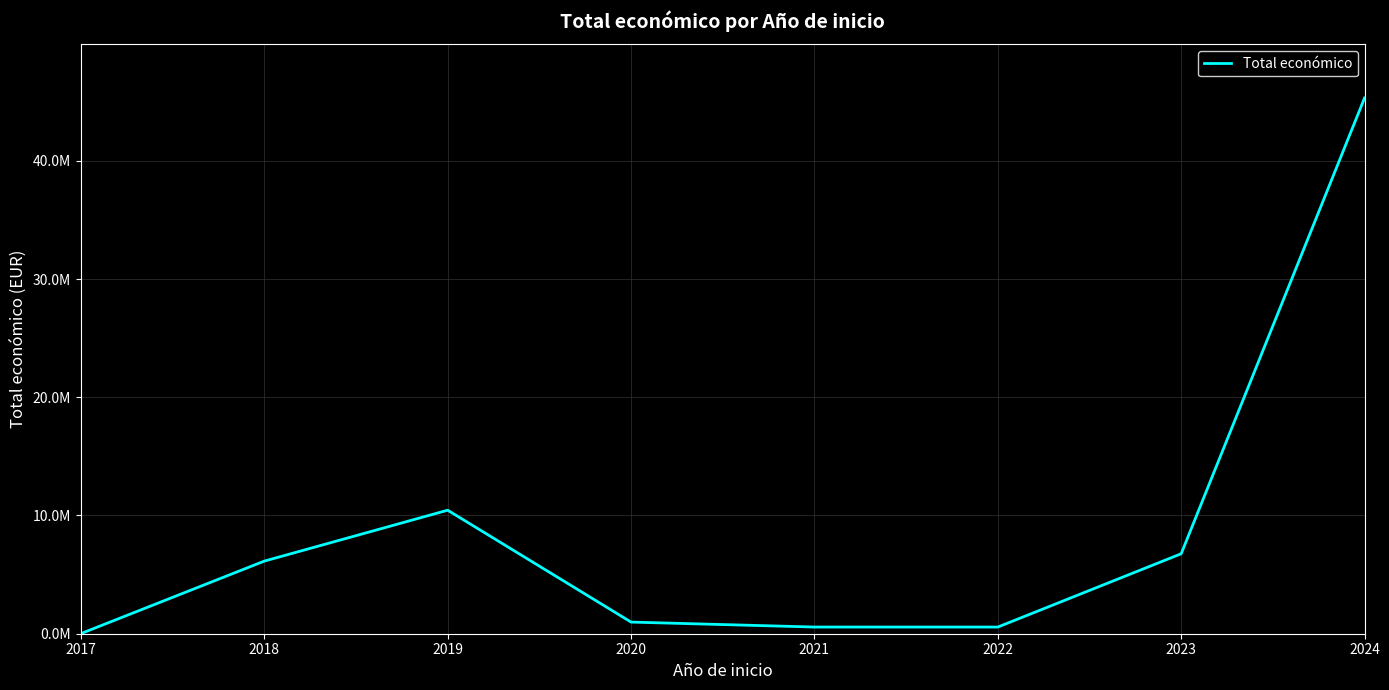

Is this an area chart (filled region under the line)?

No